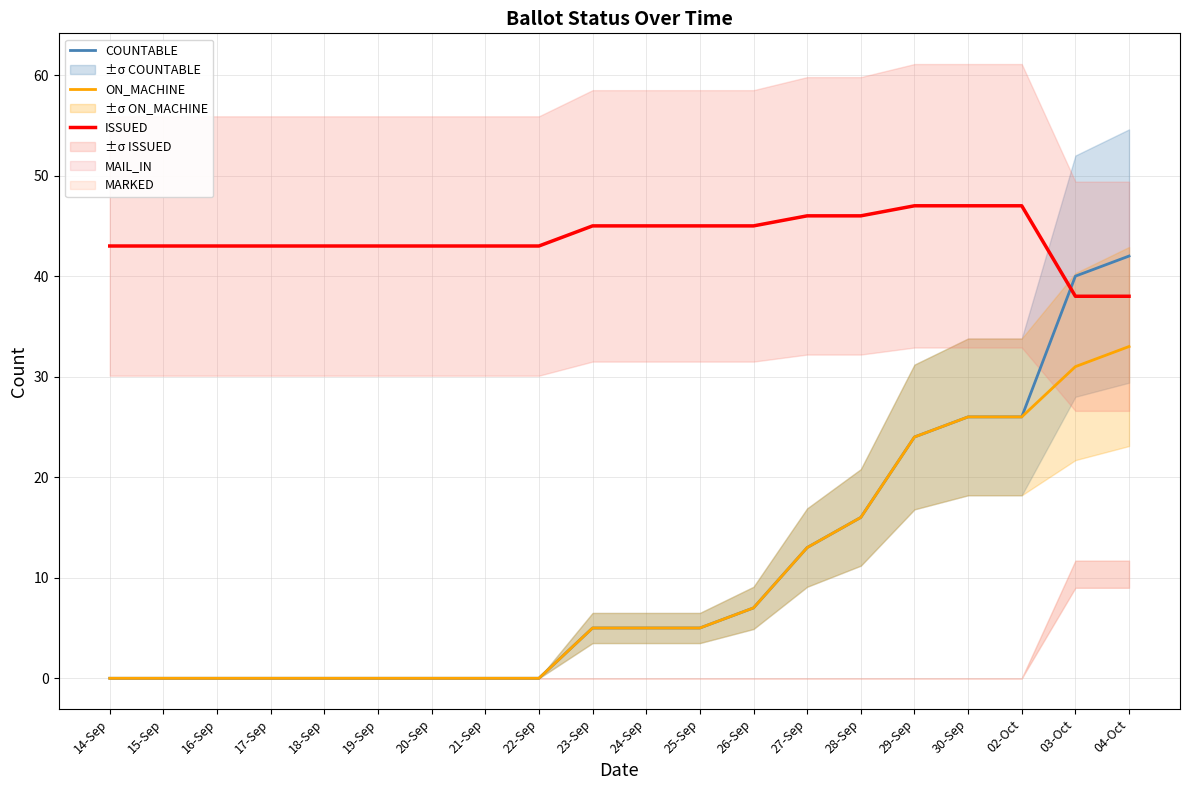

Which series has the largest total across all categories?

ISSUED